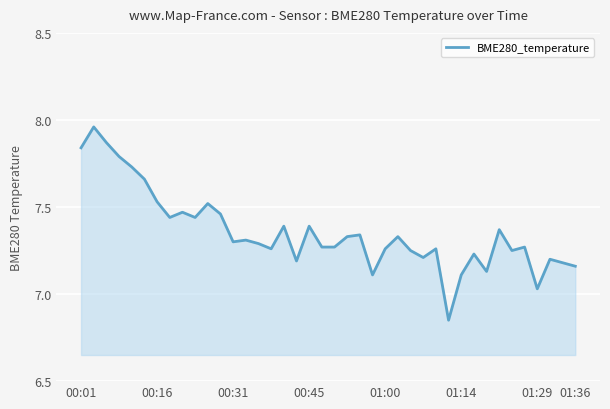

What is the difference between the maximum and minimum values?

1.1